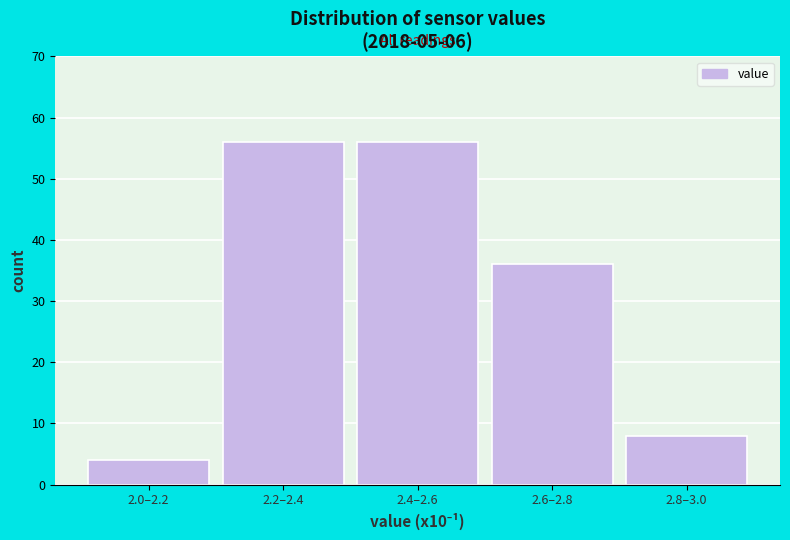

Reading right to left, list all the values displayed in this chart.

8	36	56	56	4